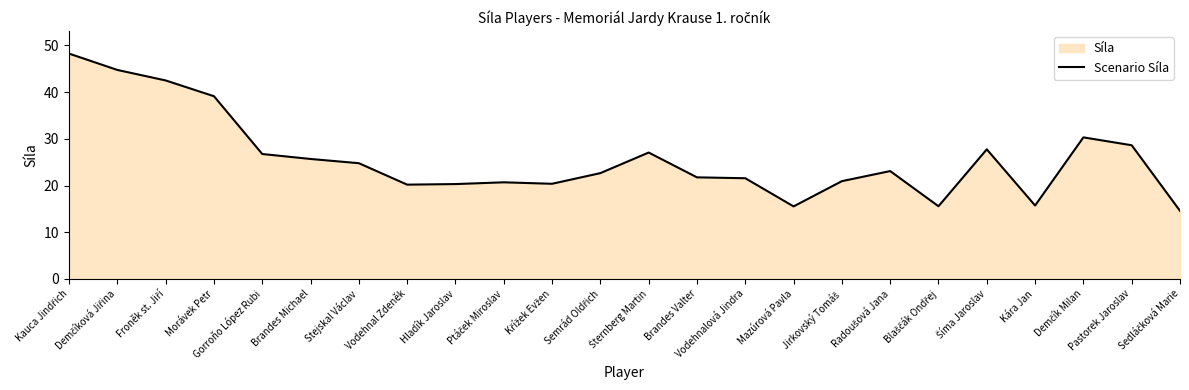

Which label corresponds to the largest value in the chart?

Kauca Jindřich